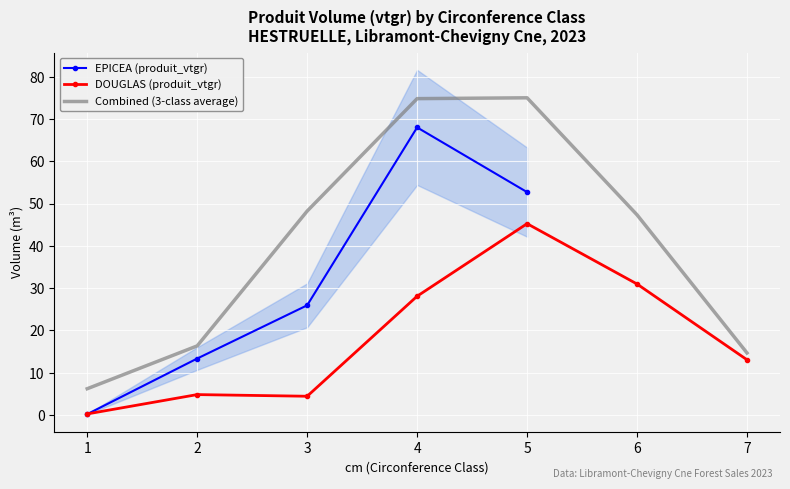

True or false: the data has more than 2 interior local peaks.

False